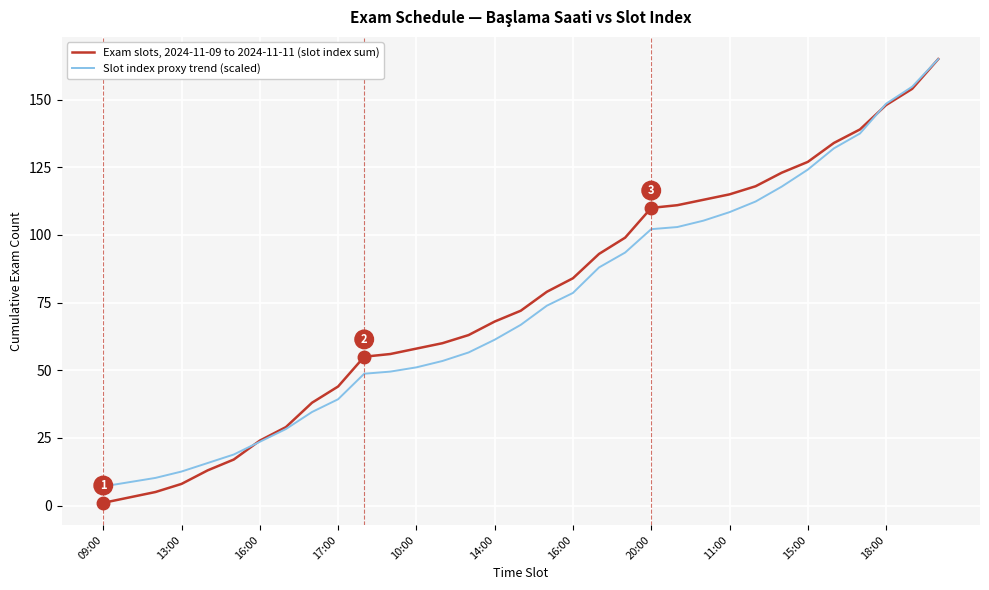

How many categories are shown in the chart?

33